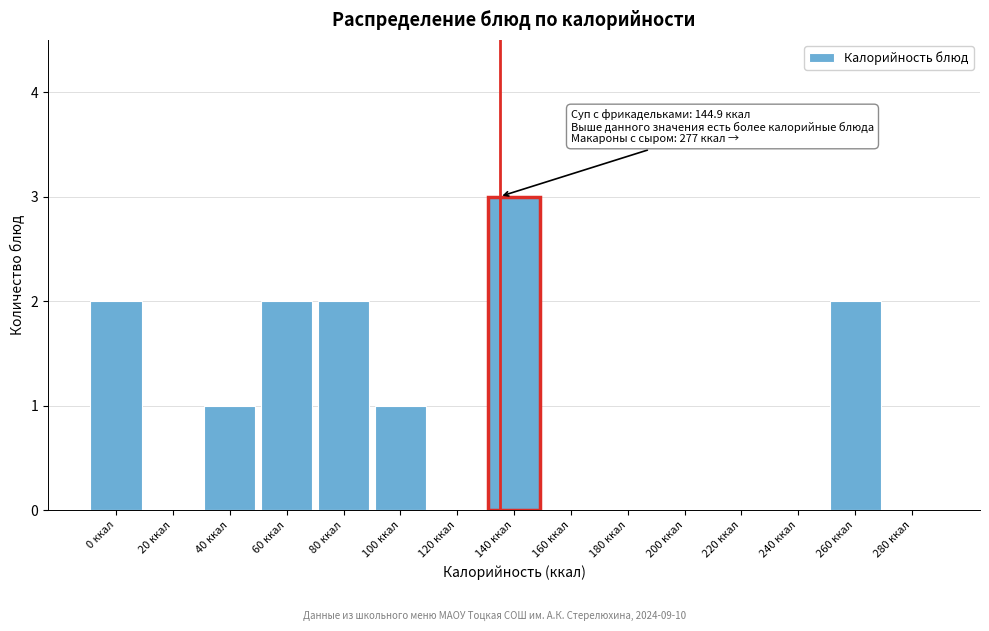

Reading left to right, list all the values displayed in this chart.

0 ккал=2	20 ккал=0	40 ккал=1	60 ккал=2	80 ккал=2	100 ккал=1	120 ккал=0	140 ккал=3	160 ккал=0	180 ккал=0	200 ккал=0	220 ккал=0	240 ккал=0	260 ккал=2	280 ккал=0